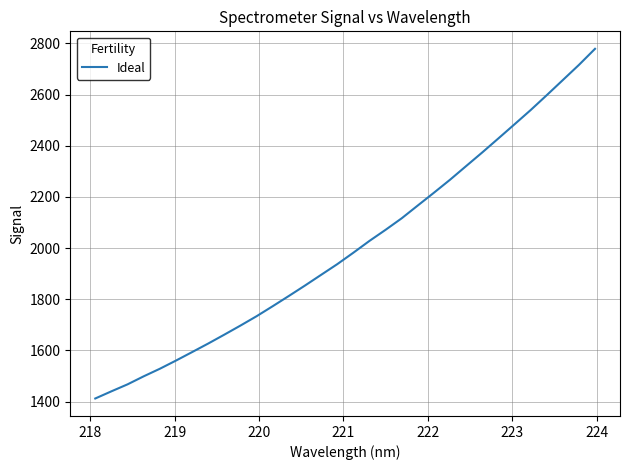

What is the maximum value shown in the chart?

2778.8